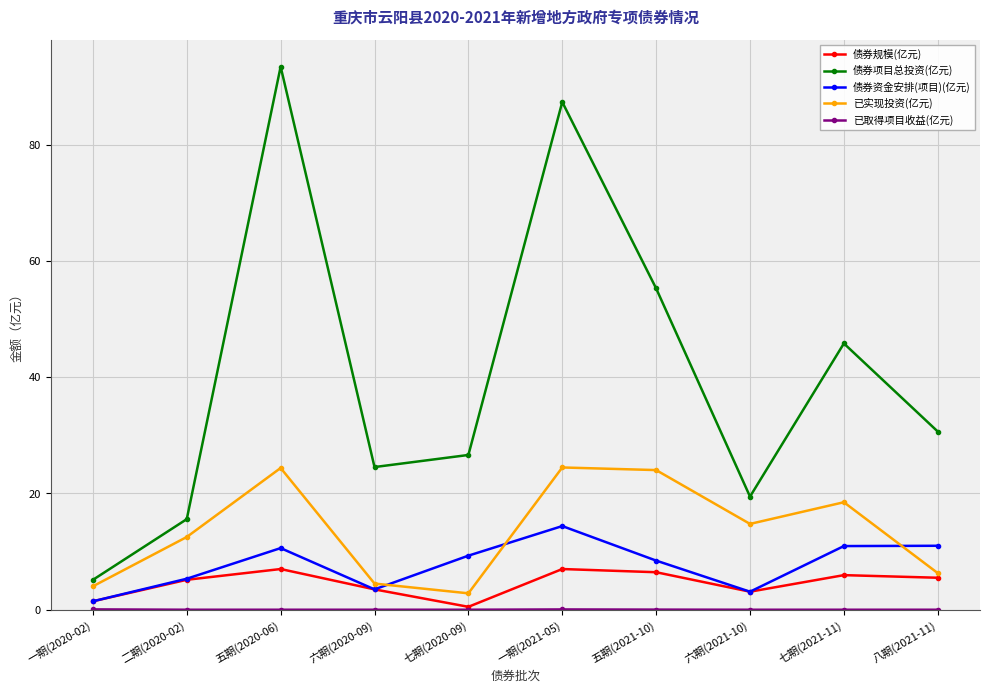

Which series changed the most between 一期(2020-02) and 八期(2021-11)?

债券项目总投资(亿元)